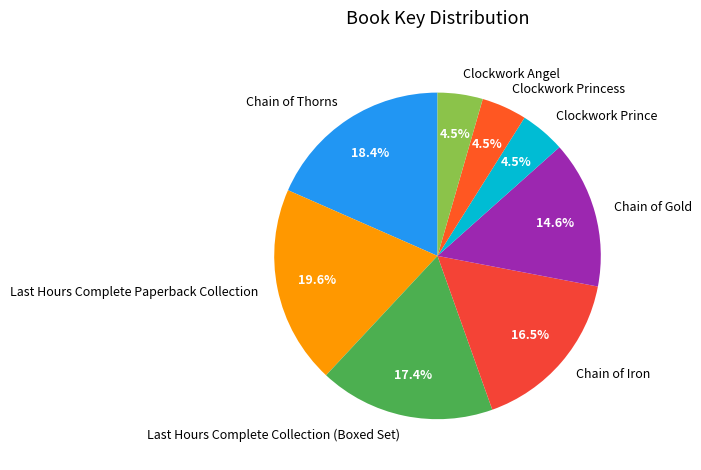

Which has a higher value, Chain of Iron or Clockwork Prince?

Chain of Iron